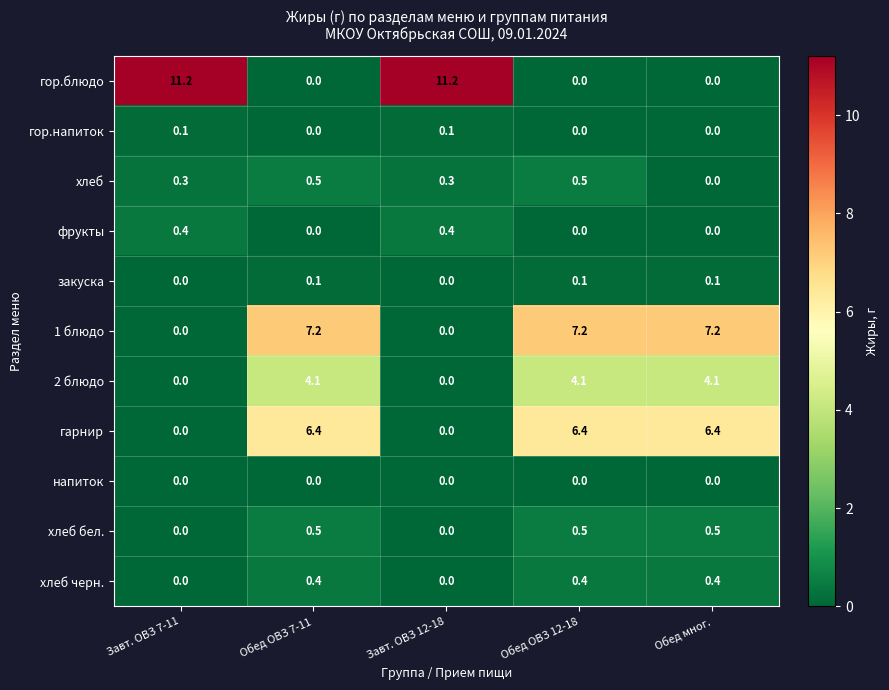

What is the difference between the maximum and minimum values in the фрукты series?

0.4